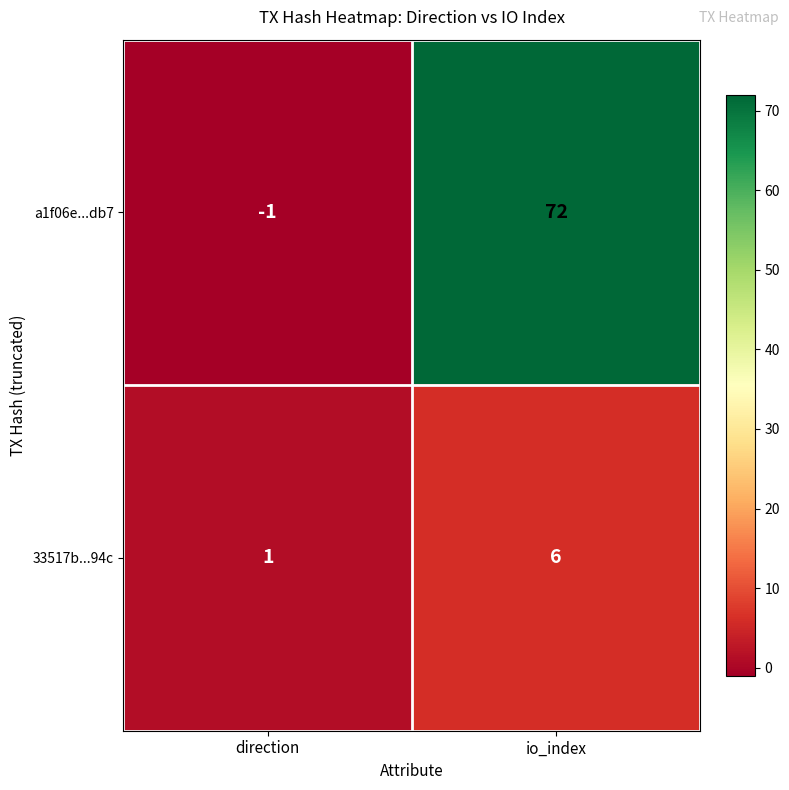

At which category is the sum across all series the highest?

io_index